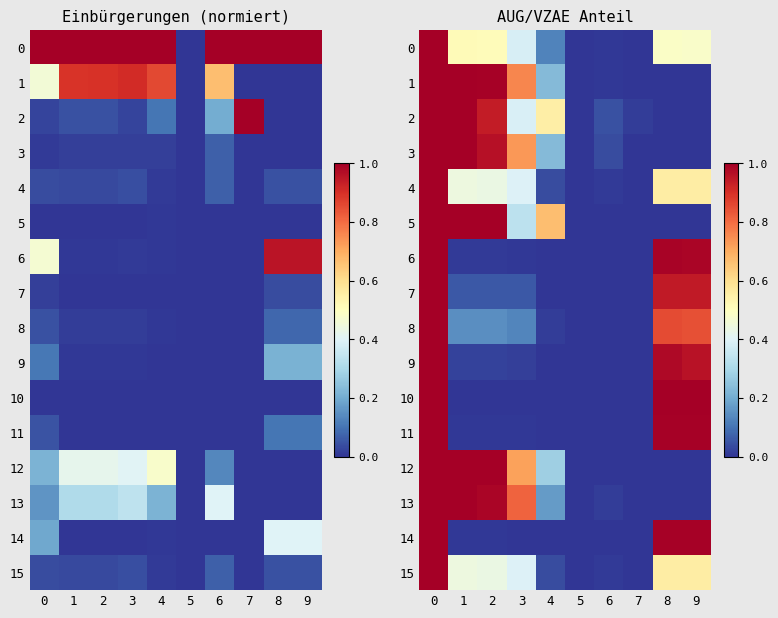

How many series are shown in this chart?

16